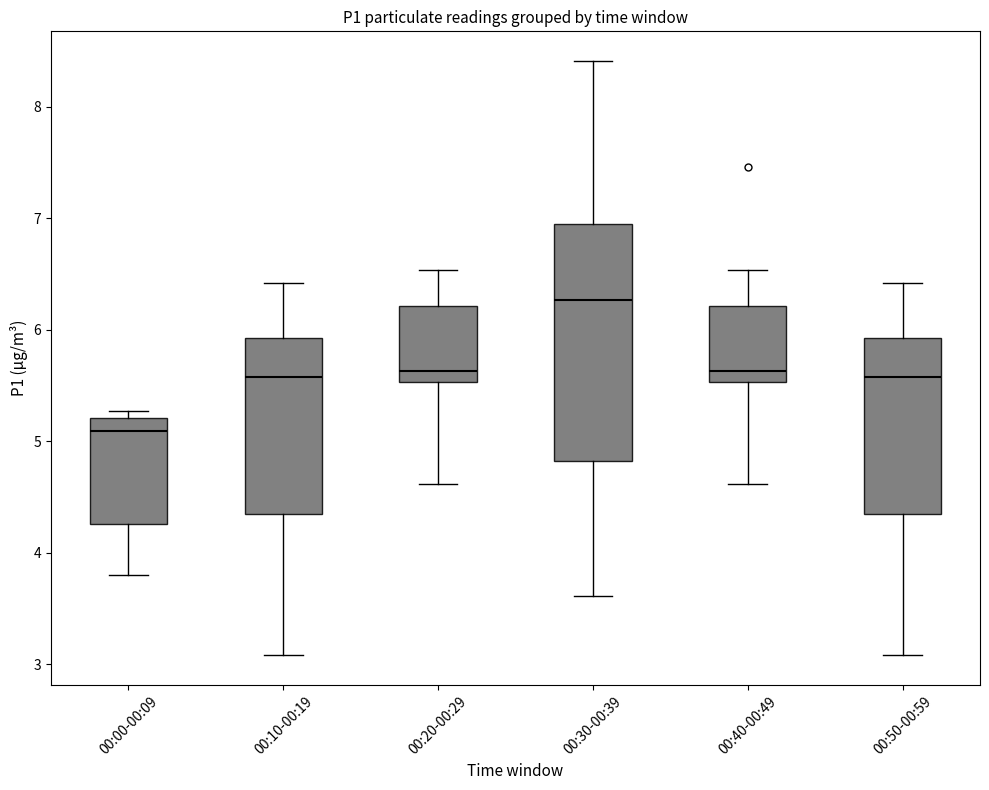

Where is the upper edge of the box for 00:20-00:29 on the y-axis? The values are not printed on the chart, so give them approximately, as read against the axis.

6.2